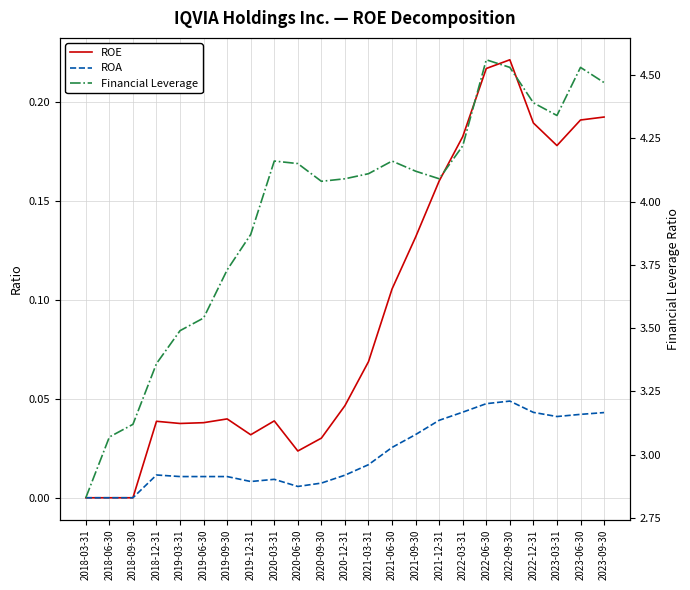

What are all the series names shown in the legend?

ROE, ROA, Financial Leverage